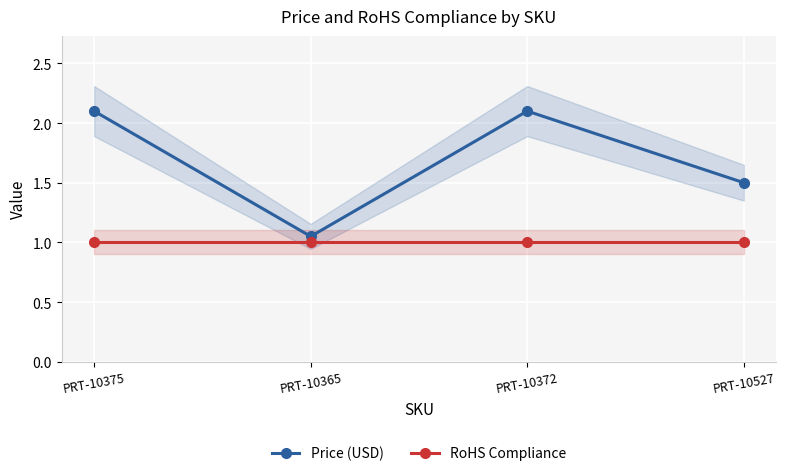

In Price (USD), how many points are higher than both neighbors (excluding endpoints)?

1